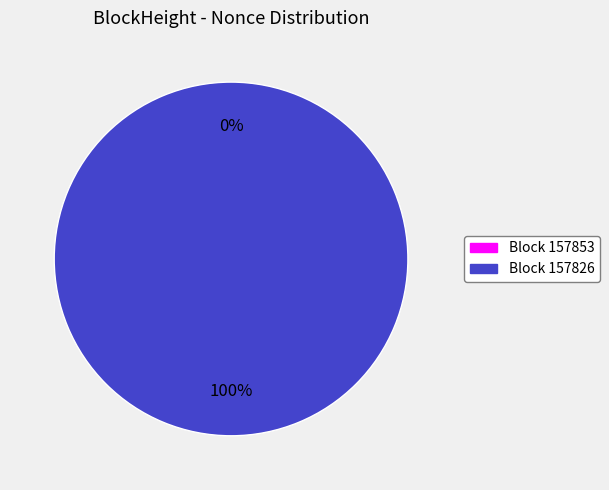

Between 157826 and 157853, which is larger?

157826